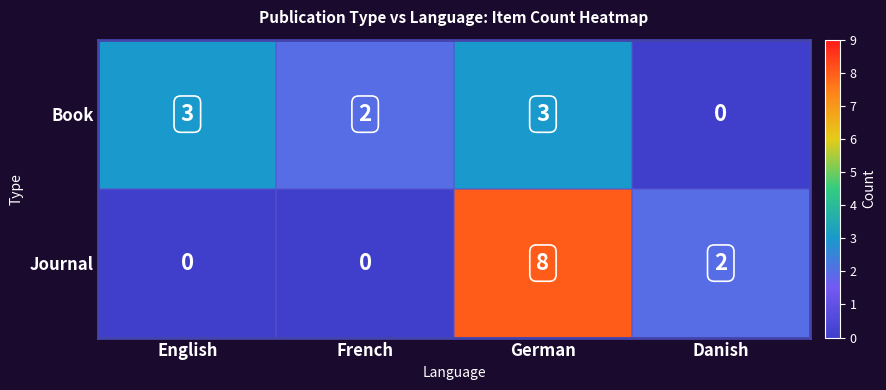

What is the sum of all Book values?

8